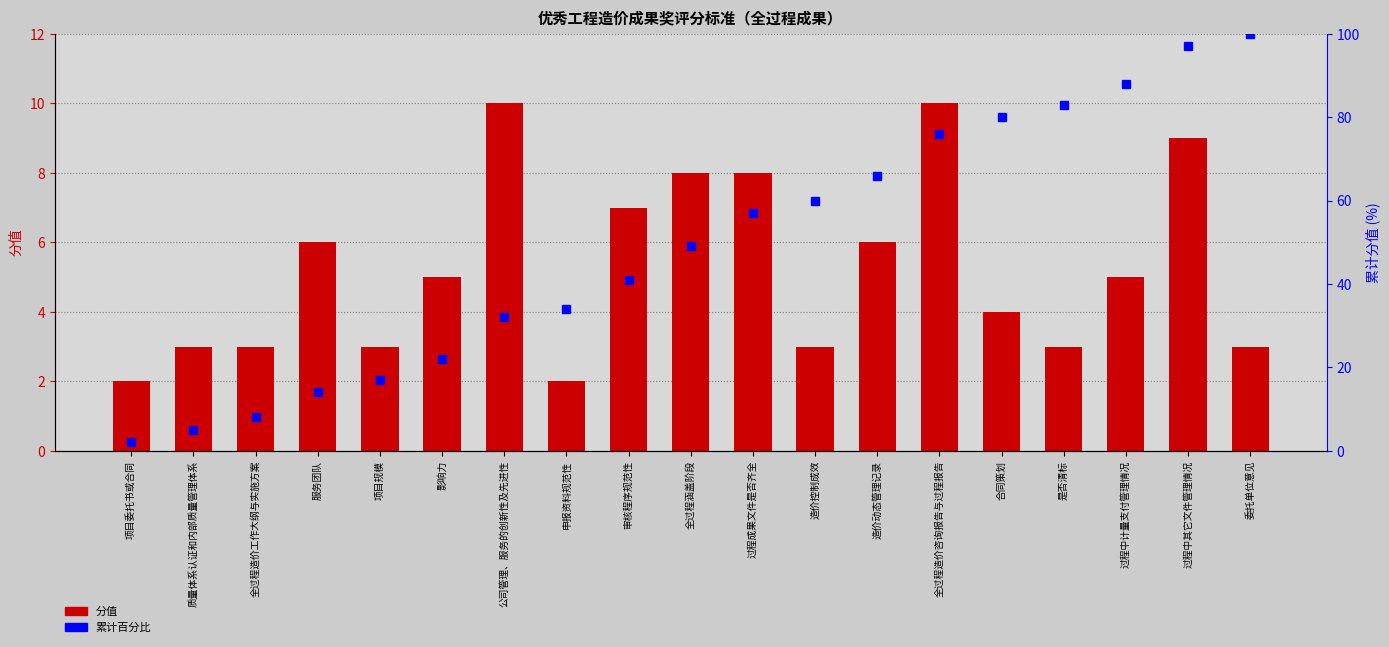

Which has a higher value, 全过程造价工作大纲与实施方案 or 全过程造价咨询报告与过程报告?

全过程造价咨询报告与过程报告